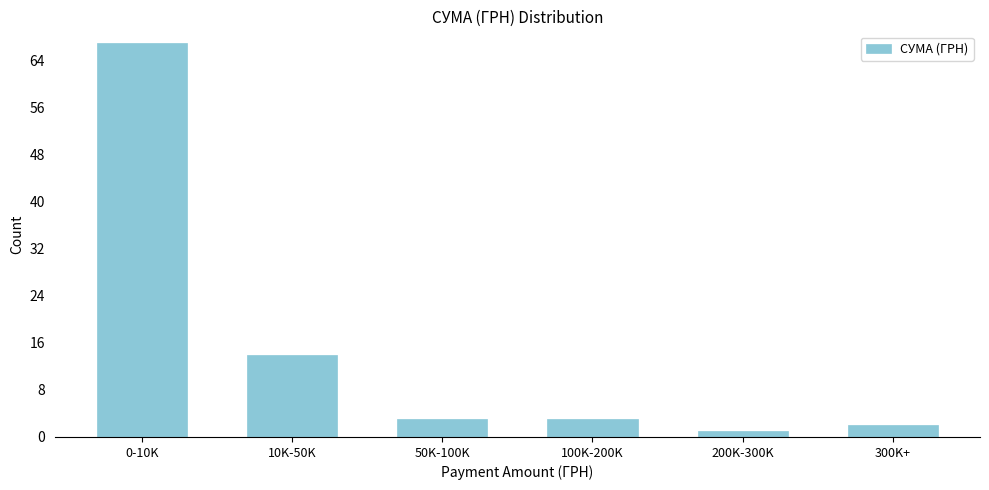

Reading left to right, transcribe all the data shown in this chart.

0-10K=67	10K-50K=14	50K-100K=3	100K-200K=3	200K-300K=1	300K+=2